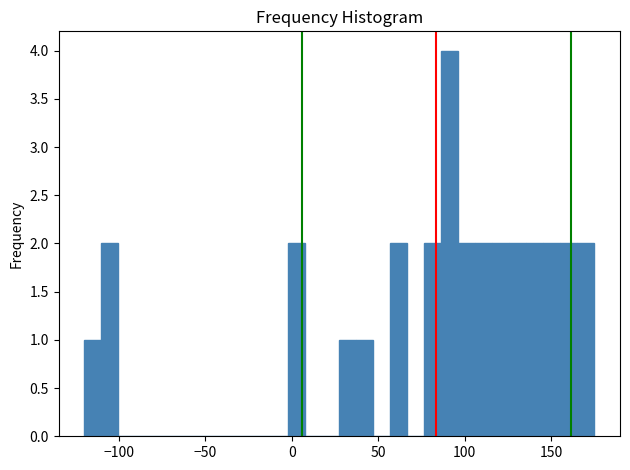

Around what value on the x-axis is the tallest bar? Give the approximate position of its centre, as read against the axis.

90